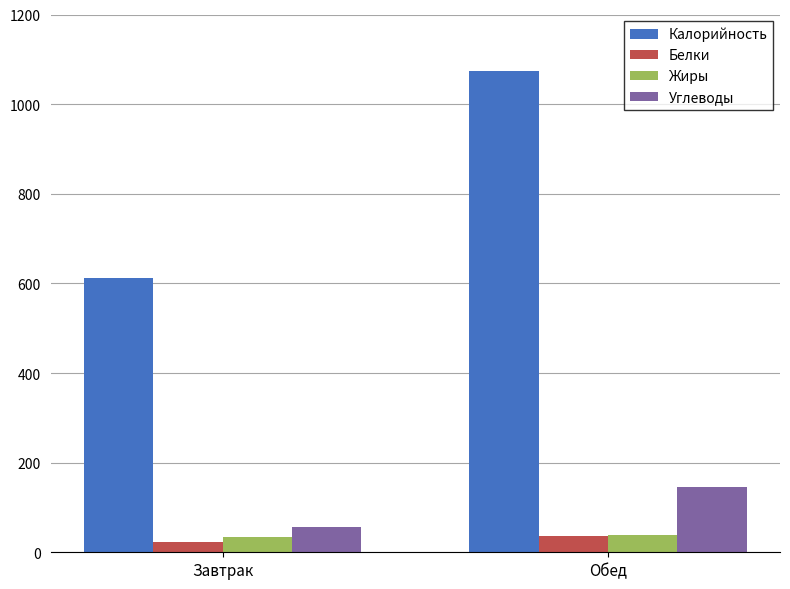

What is the sum of the Углеводы values at Завтрак and Обед?

202.1